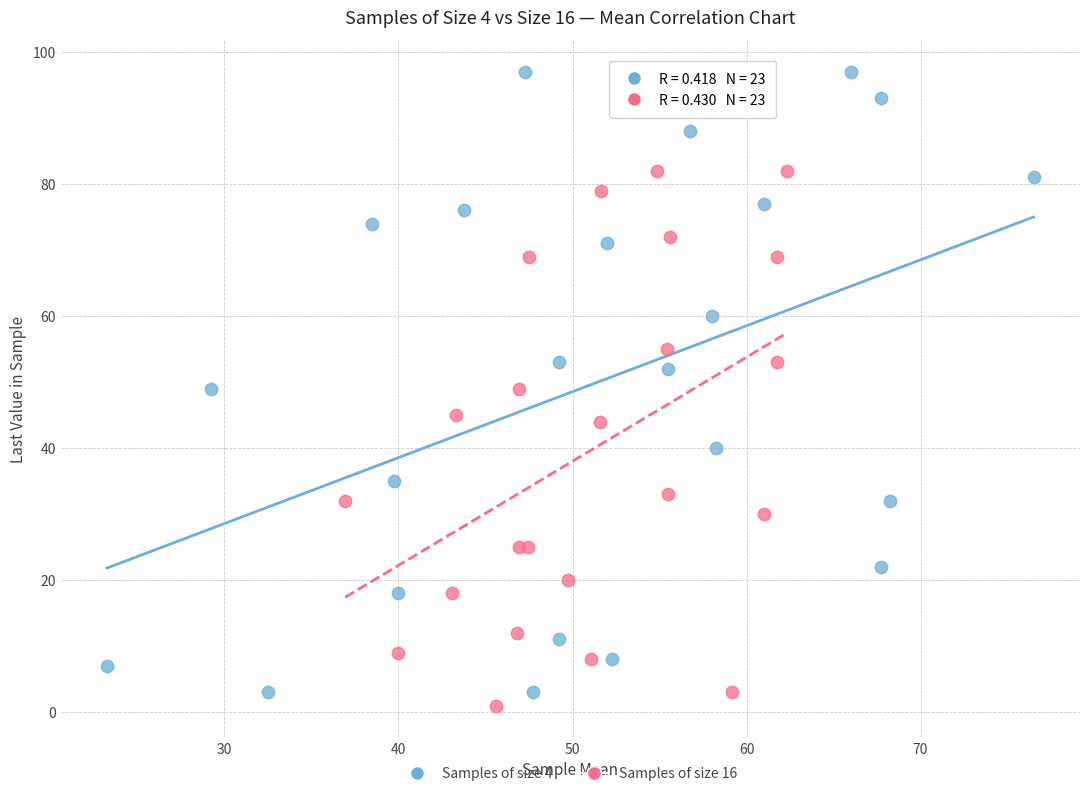

What are all the series names shown in the legend?

Samples of size 4, Samples of size 16